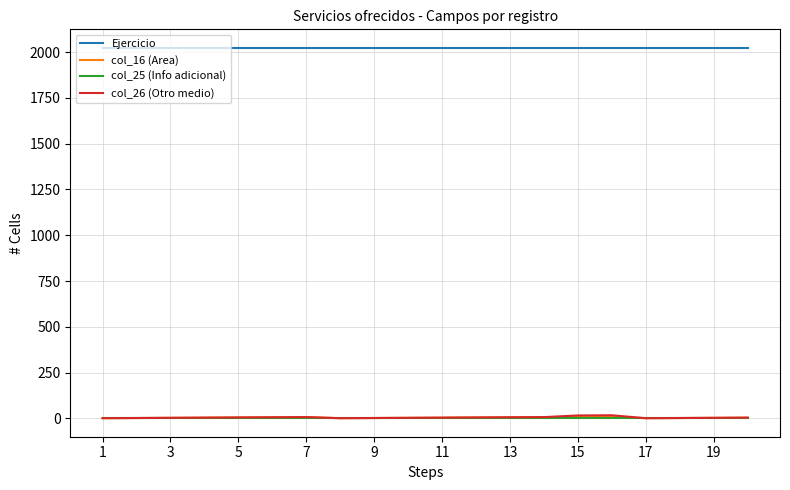

True or false: col_26 (Otro medio) and Ejercicio cross at least once.

False